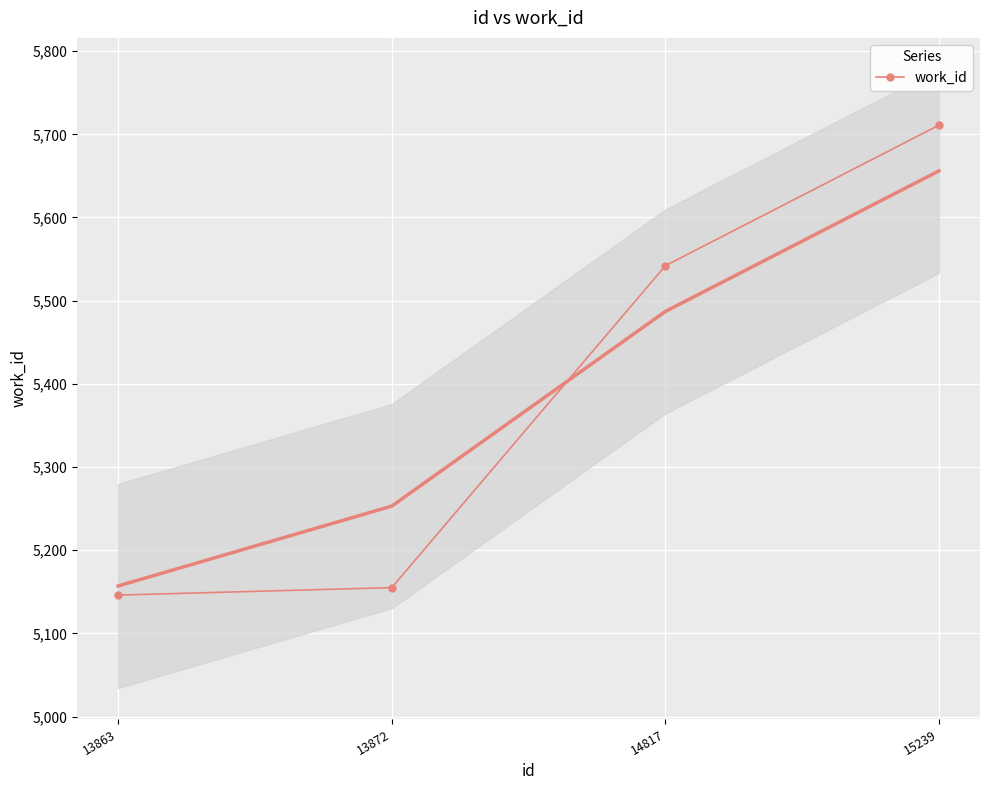

At which label is the value closest to 5428?

14817